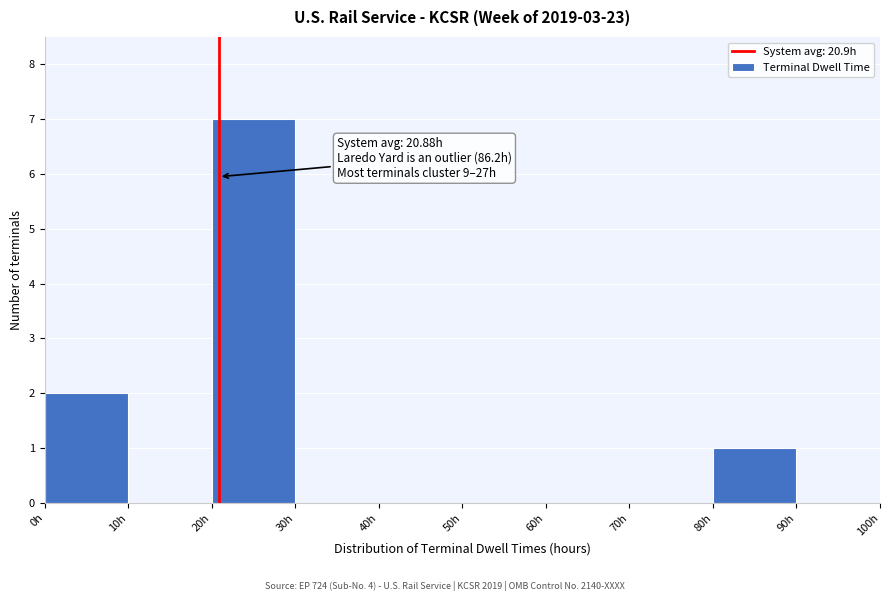

Over which range of the x-axis is the bar tallest?

20 to 30